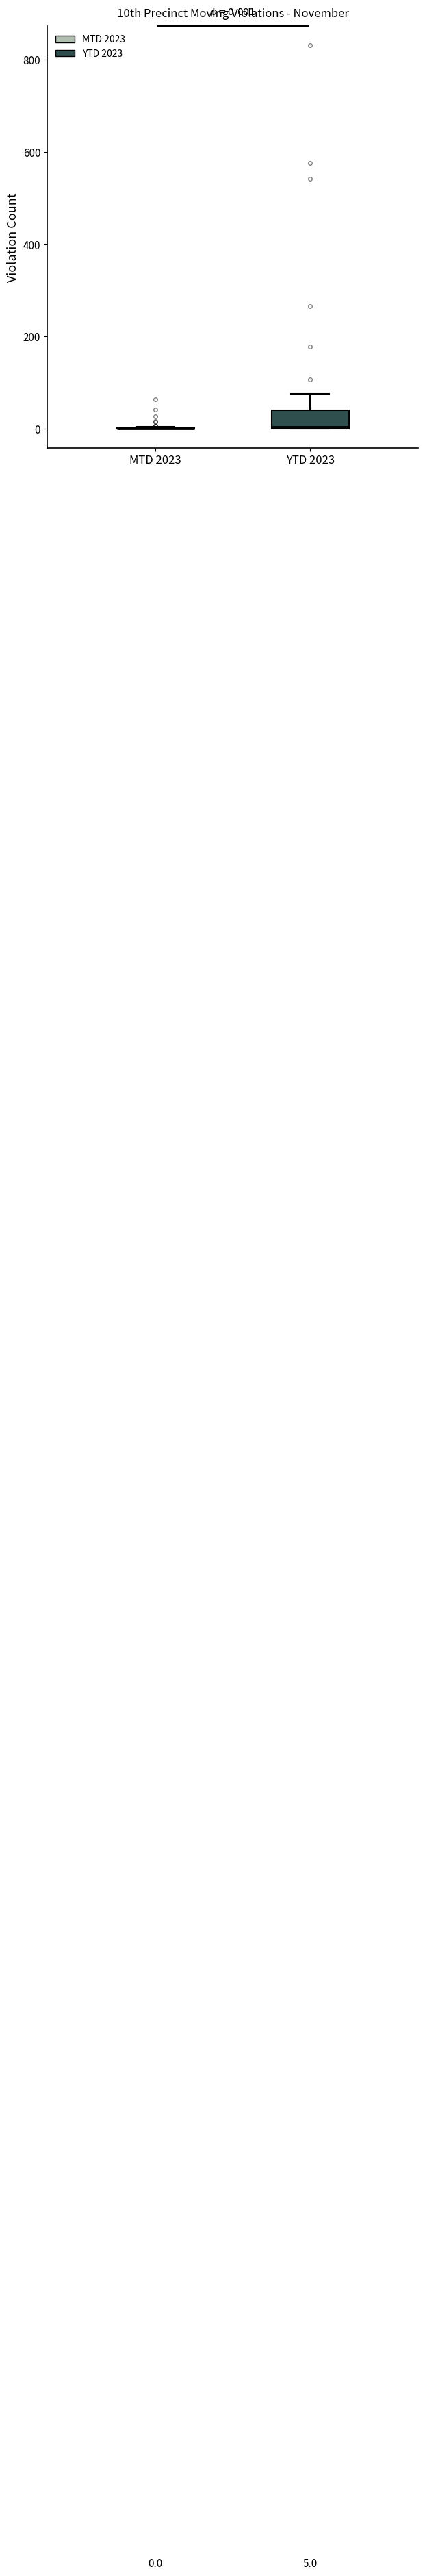

Which box is the tallest, from its lower edge to its upper edge?

YTD 2023